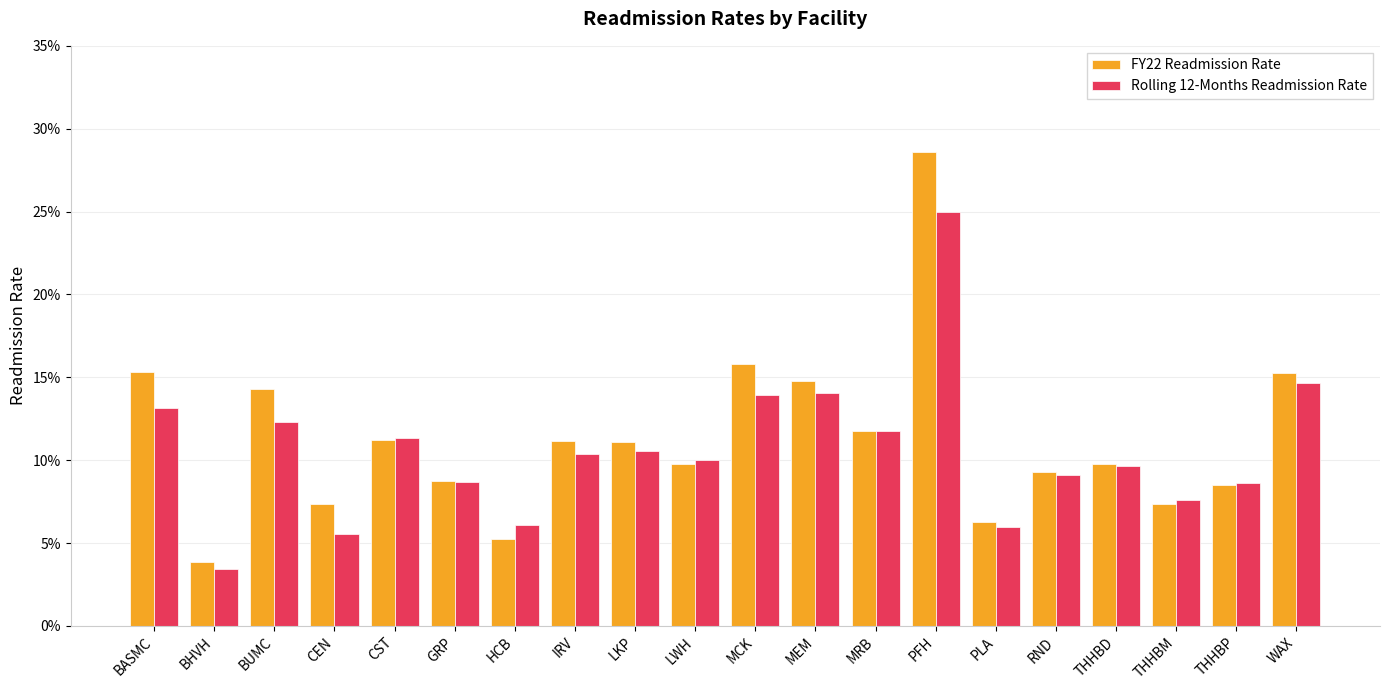

How many FY22 Readmission Rate values are between 0 and 1?

20